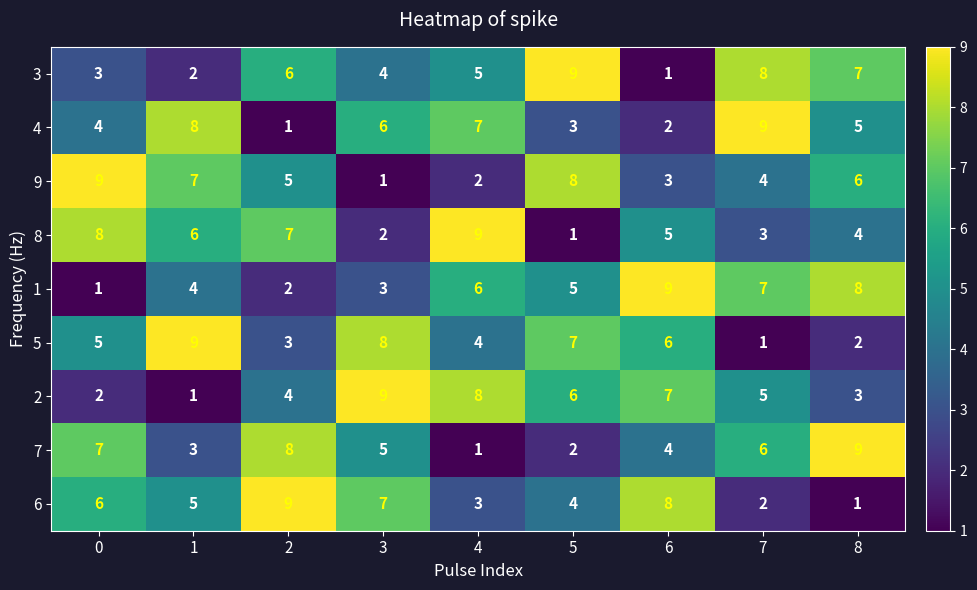

At which label is 8 closest to 5?

6